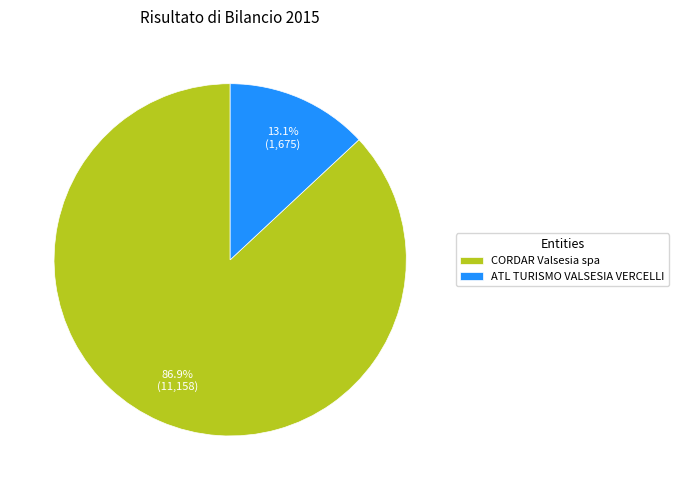

Which has a higher value, CORDAR Valsesia spa or ATL TURISMO VALSESIA VERCELLI?

CORDAR Valsesia spa